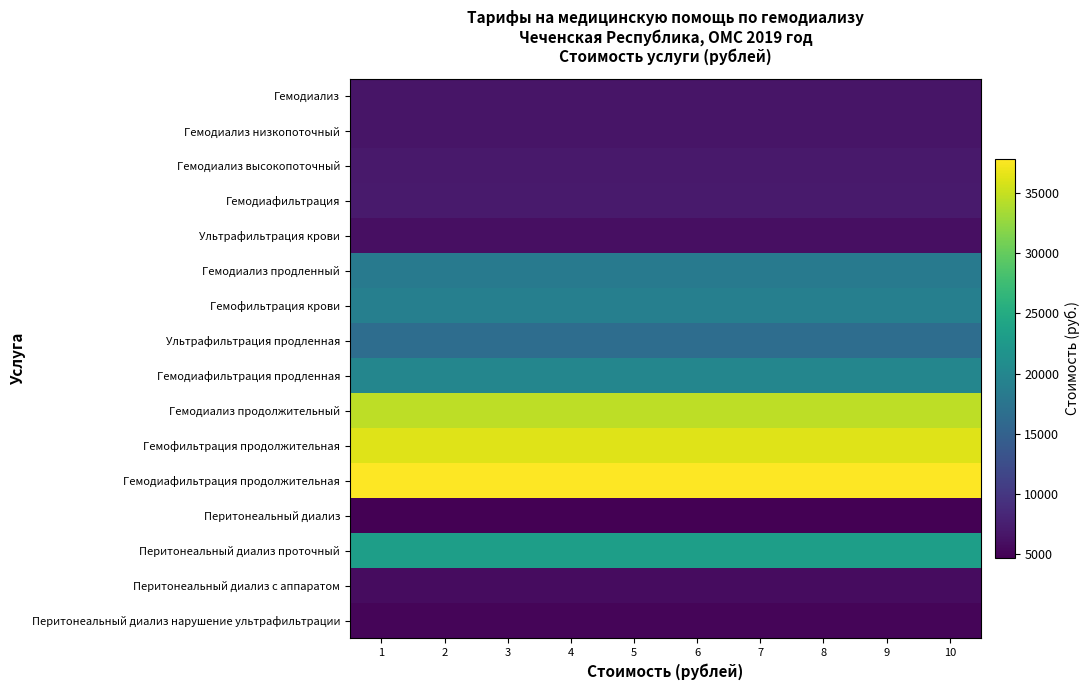

At which category is the sum across all series the highest?

1